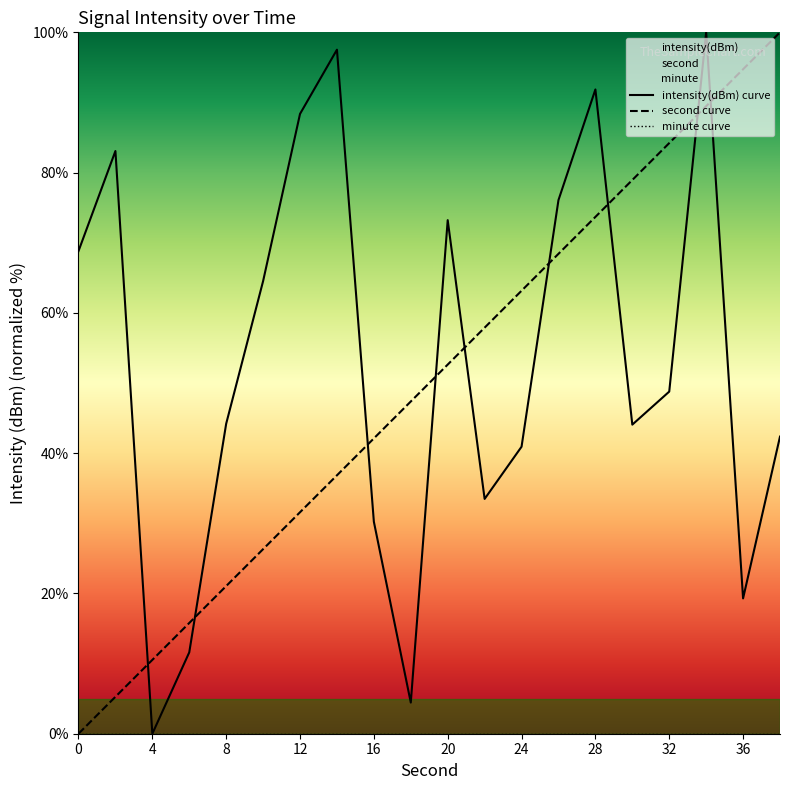

Does the chart display data point markers on the line(s)?

No